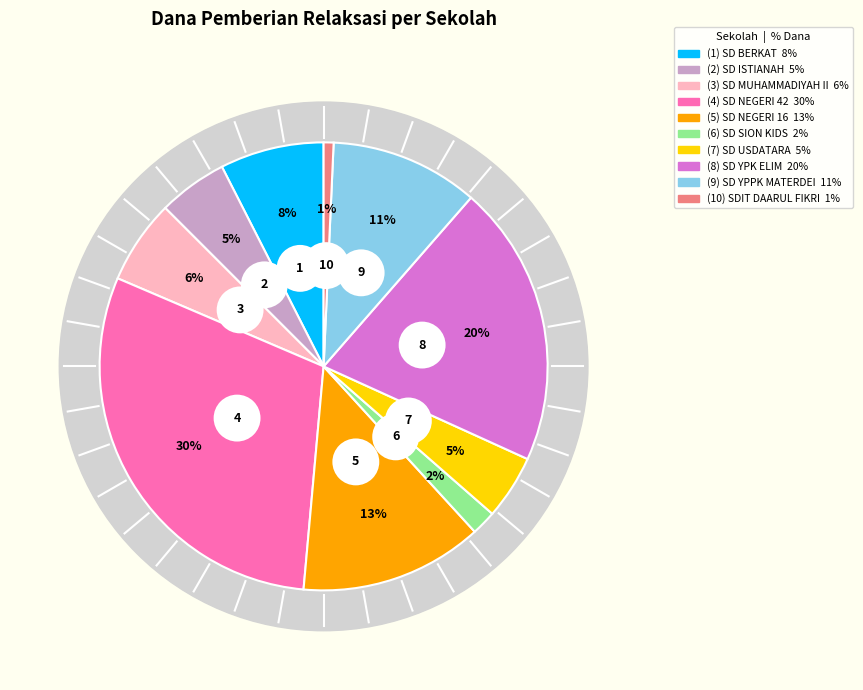

True or false: SD YPK ELIM MALANU accounts for 9% of the total.

False